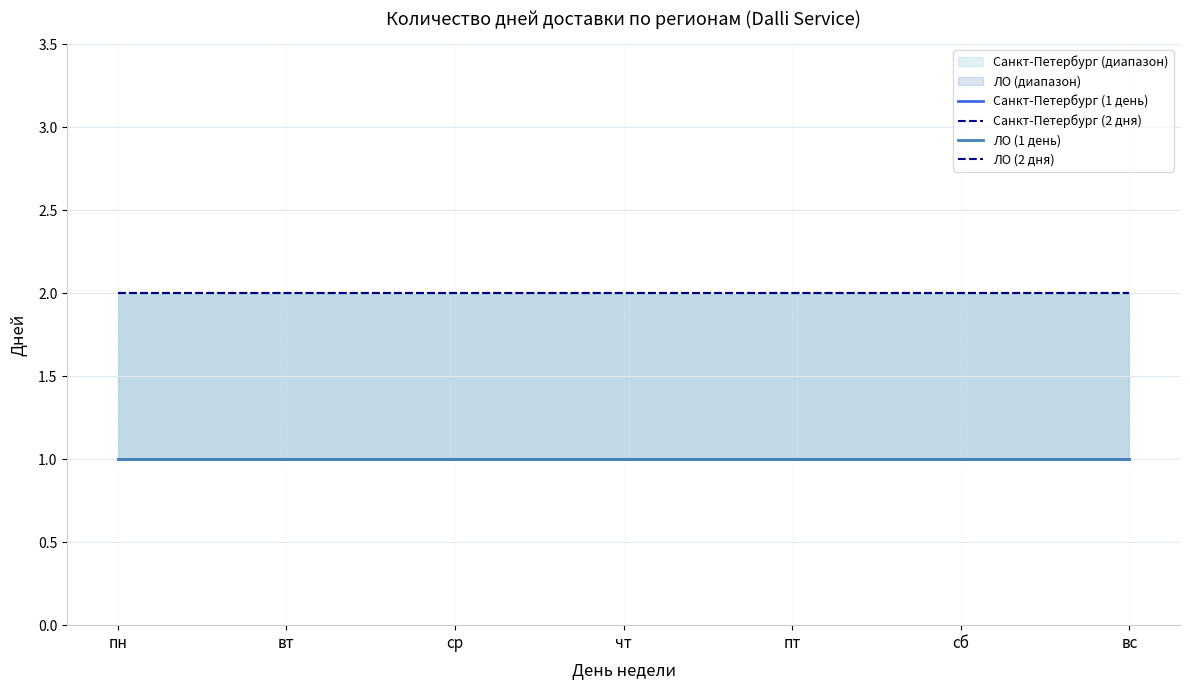

What is the spread (max minus min) of values at сб?

1